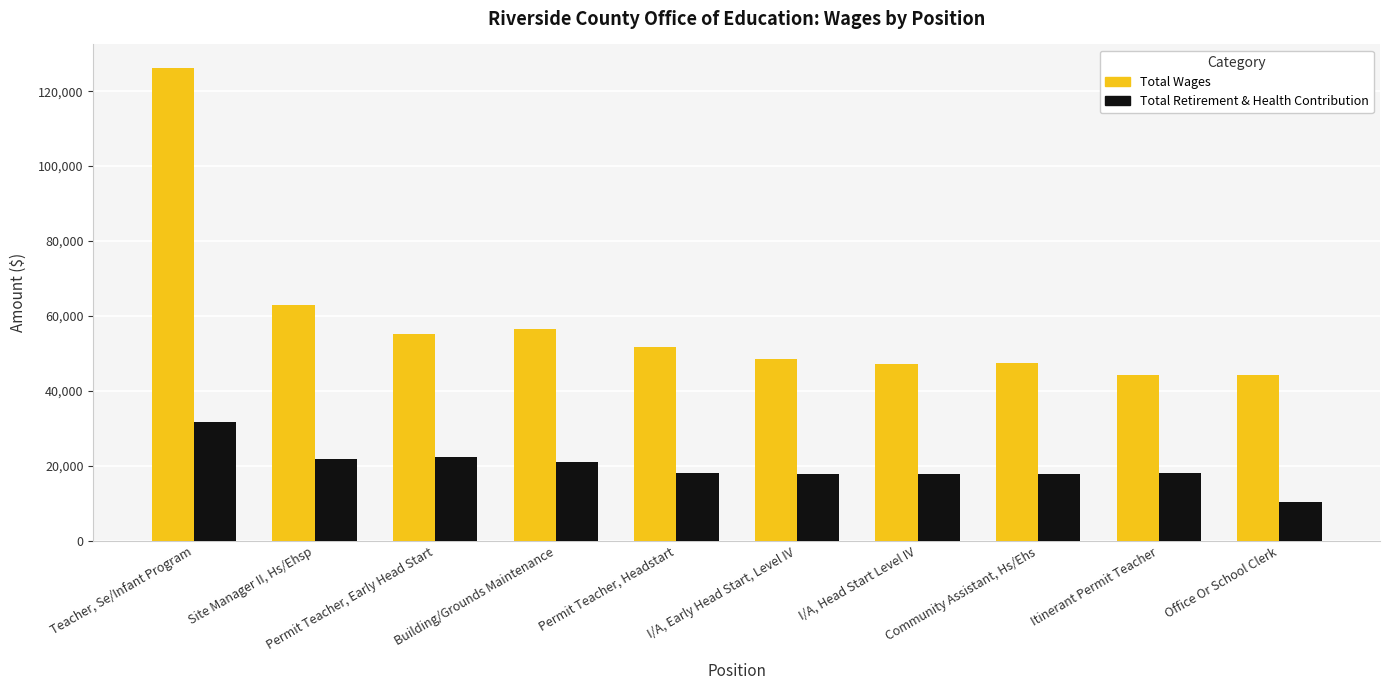

The value of Total Wages at I/A, Early Head Start, Level IV is 27131. True or false?

False